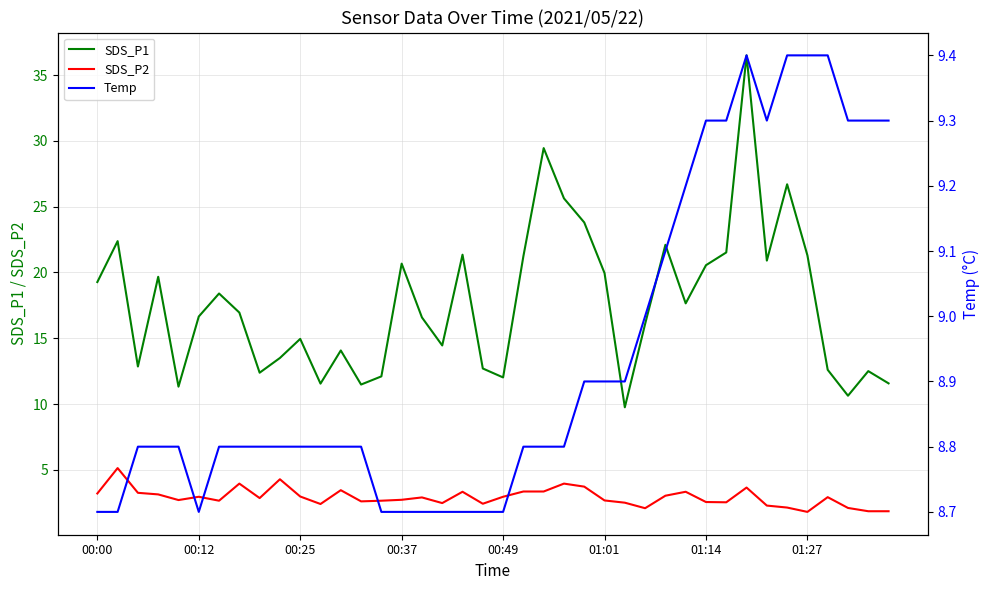

Does the chart display data point markers on the line(s)?

No